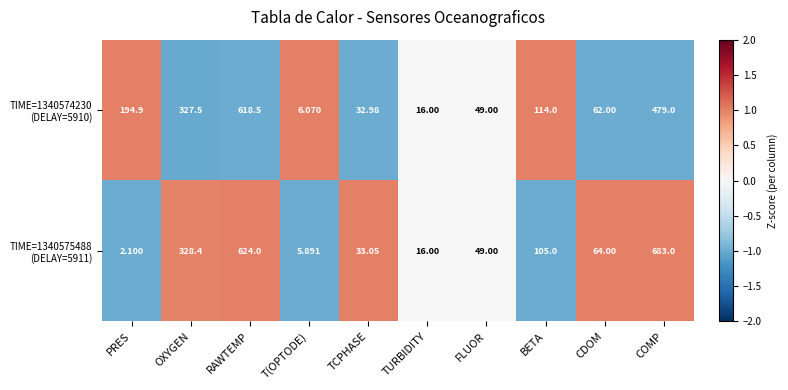

How many series are shown in this chart?

2